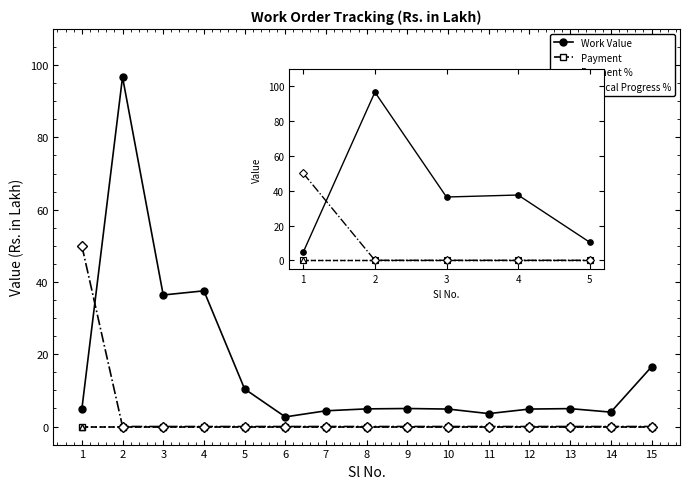

What is the total value across all series at 5?

10.4